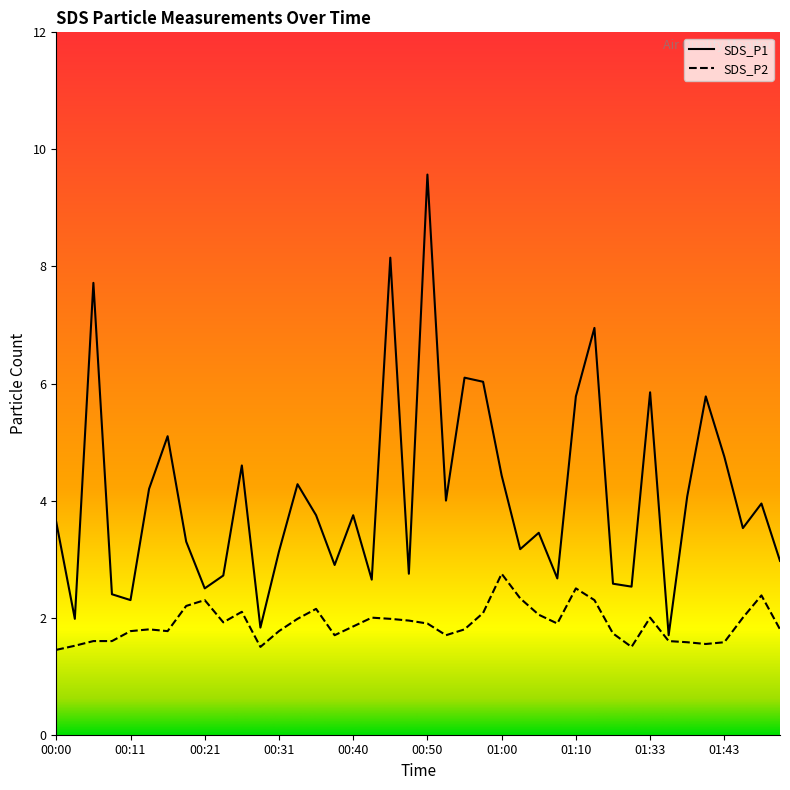

What is the difference between the highest and lowest values at 00:23?

0.8